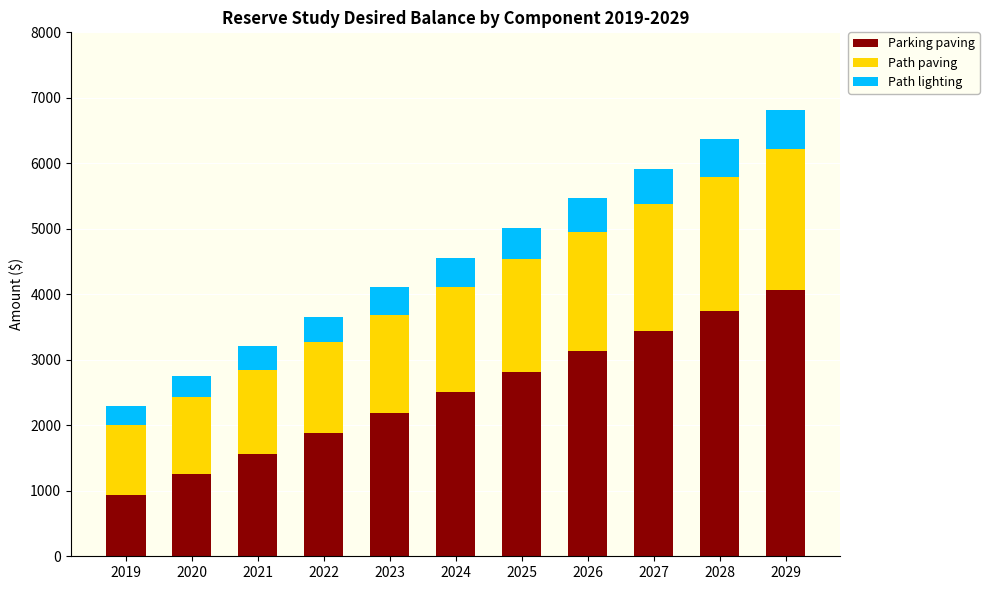

What is the sum of all Parking paving values?

27517.6